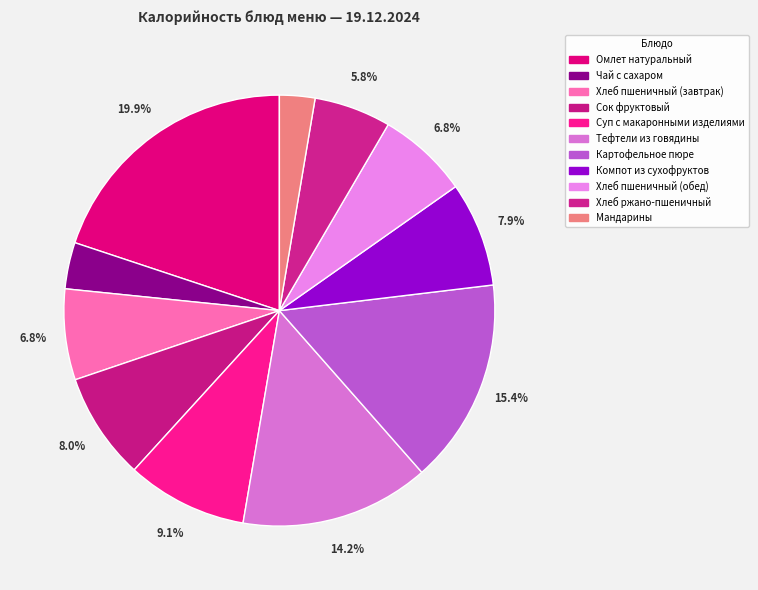

To the nearest percent, what is the difference between the largest and smallest slice percentages?

17%